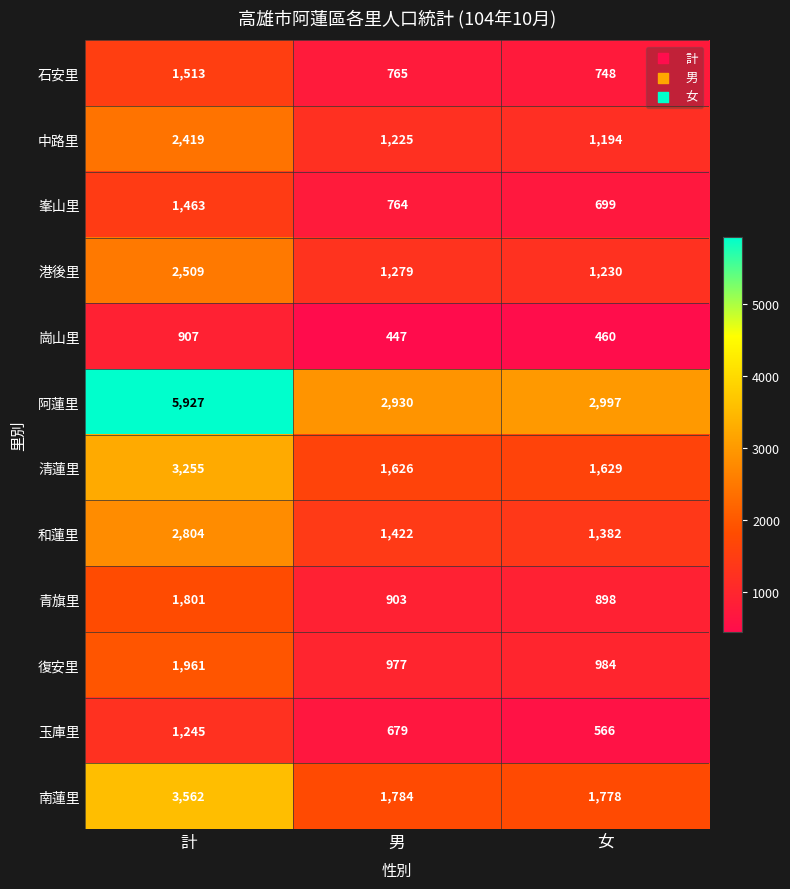

At 女, list the series in order from largest to smallest.

阿蓮里, 南蓮里, 清蓮里, 和蓮里, 港後里, 中路里, 復安里, 青旗里, 石安里, 峯山里, 玉庫里, 崗山里